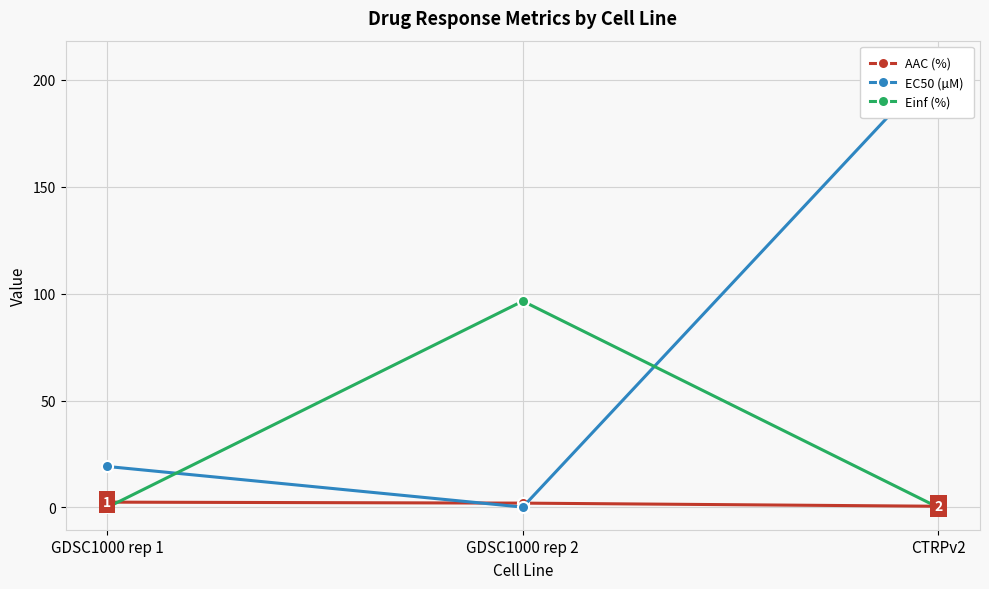

What is the total value across all series at GDSC1000 rep 1?

21.7